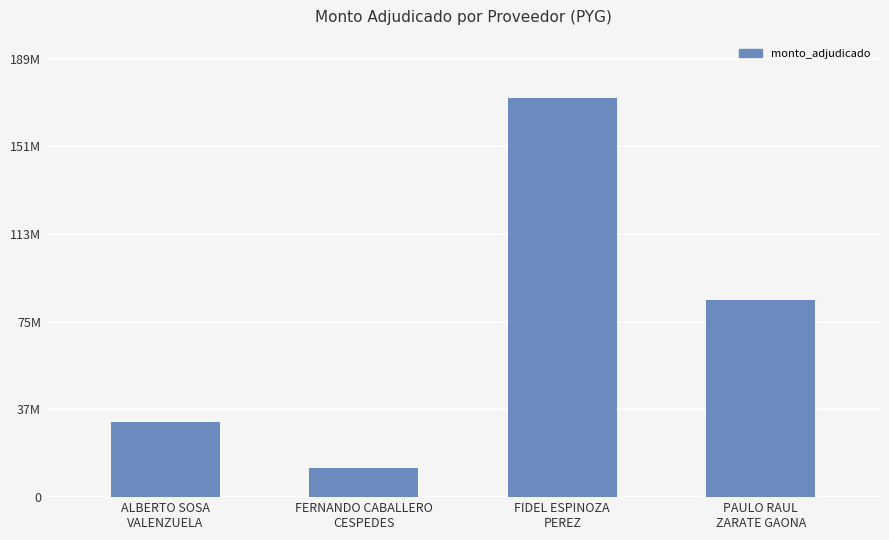

The value at FERNANDO CABALLERO
CESPEDES is 12642000. True or false?

True